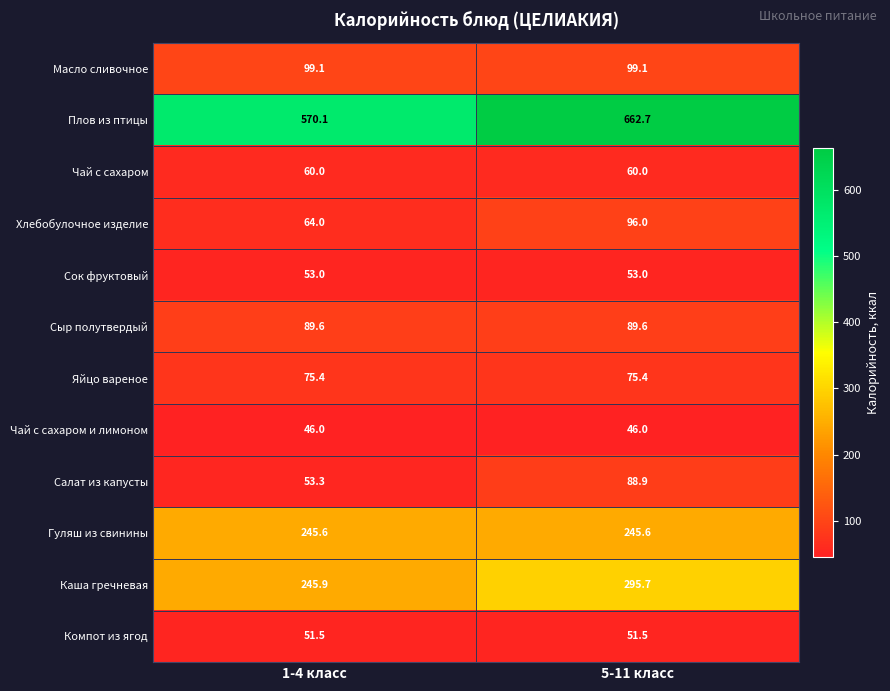

True or false: Масло сливочное has a value of 22.1 at 5-11 класс.

False